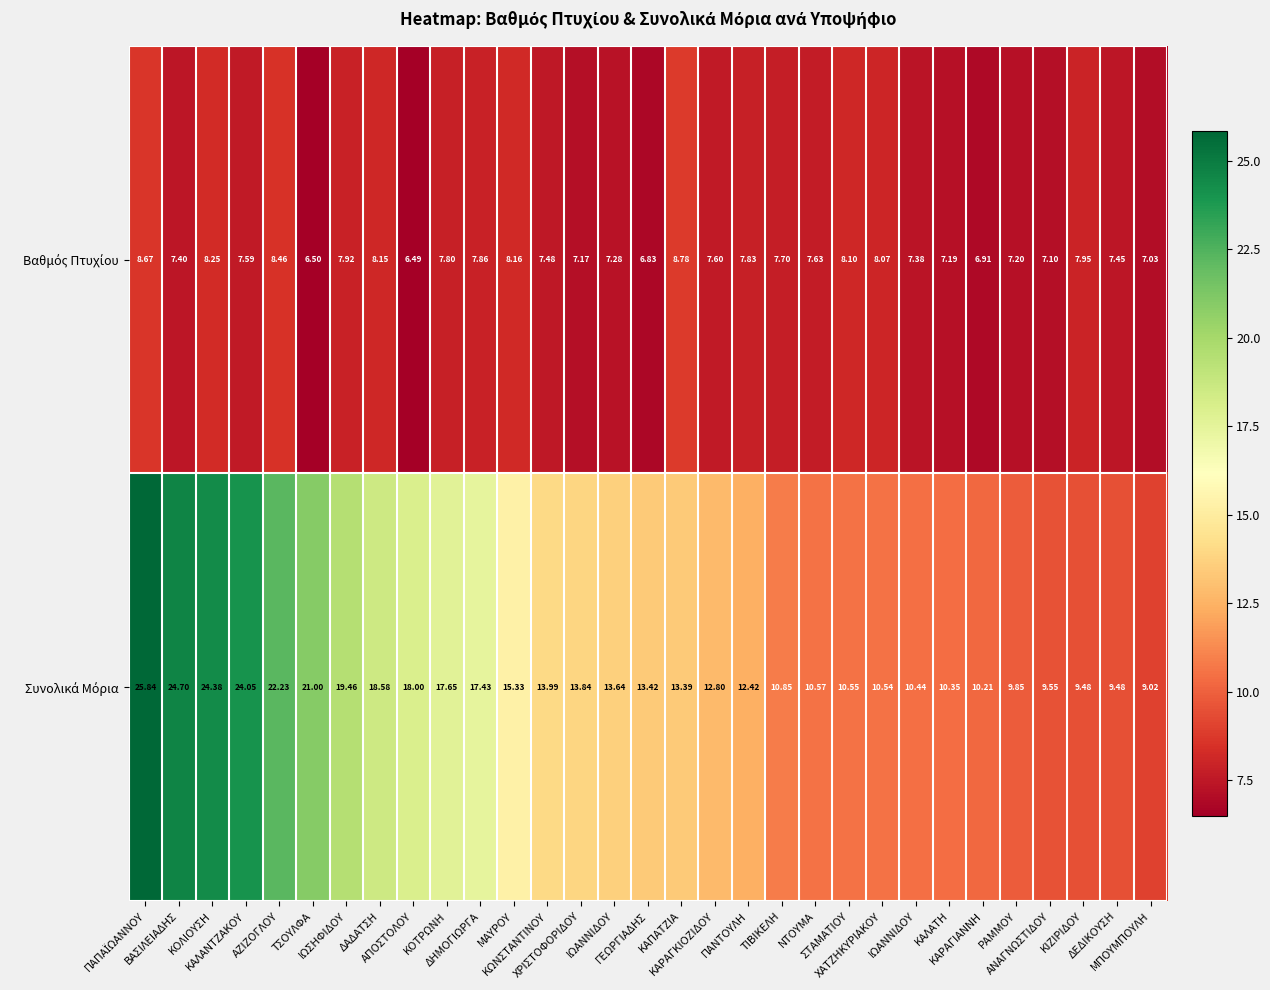

How many categories are shown in the chart?

31